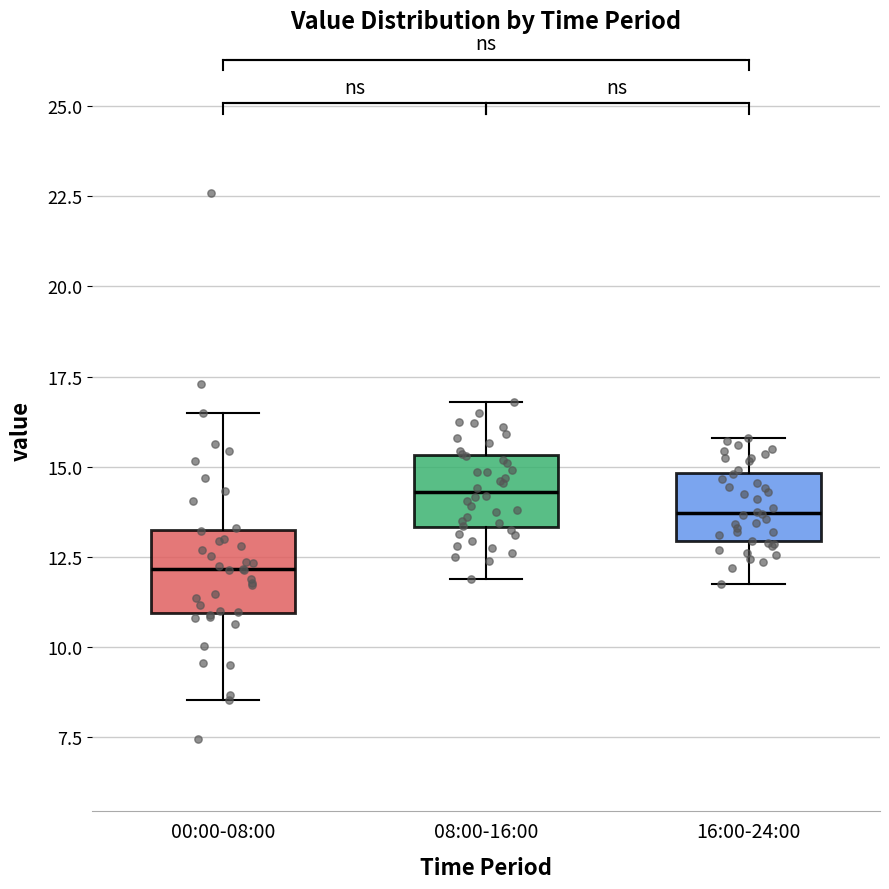

Reading left to right, transcribe this box plot: for each box, give where its median line is, the range the box spans, and where its two whiskers end, as read against the y-axis. The values are not printed on the chart, so give them approximately, as read against the axis.

00:00-08:00: median 12.0, box 11.0 to 13.0, whiskers 8.5 to 16.5
08:00-16:00: median 14.5, box 13.5 to 15.5, whiskers 12.0 to 17.0
16:00-24:00: median 13.5, box 13.0 to 15.0, whiskers 12.0 to 16.0